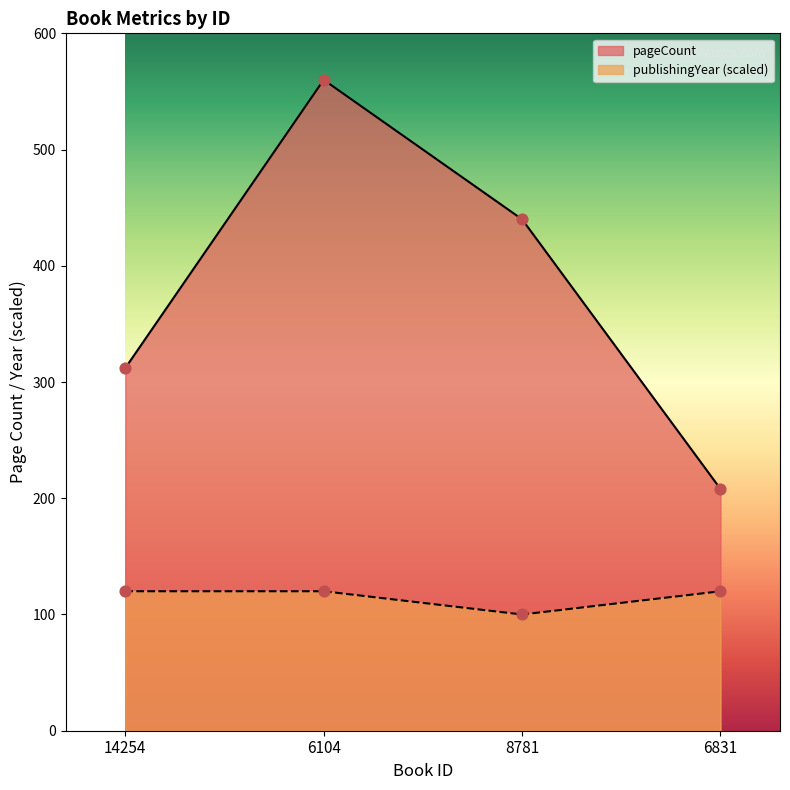

Which series has the largest total across all categories?

pageCount